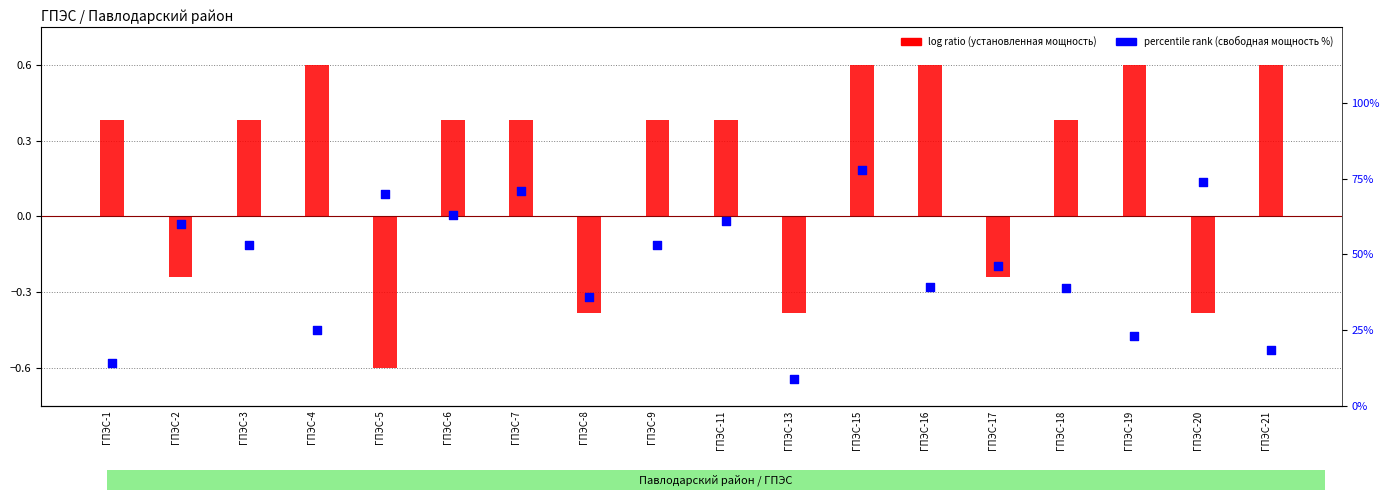

What is the total value across all series at ГПЭС-3?

53.4